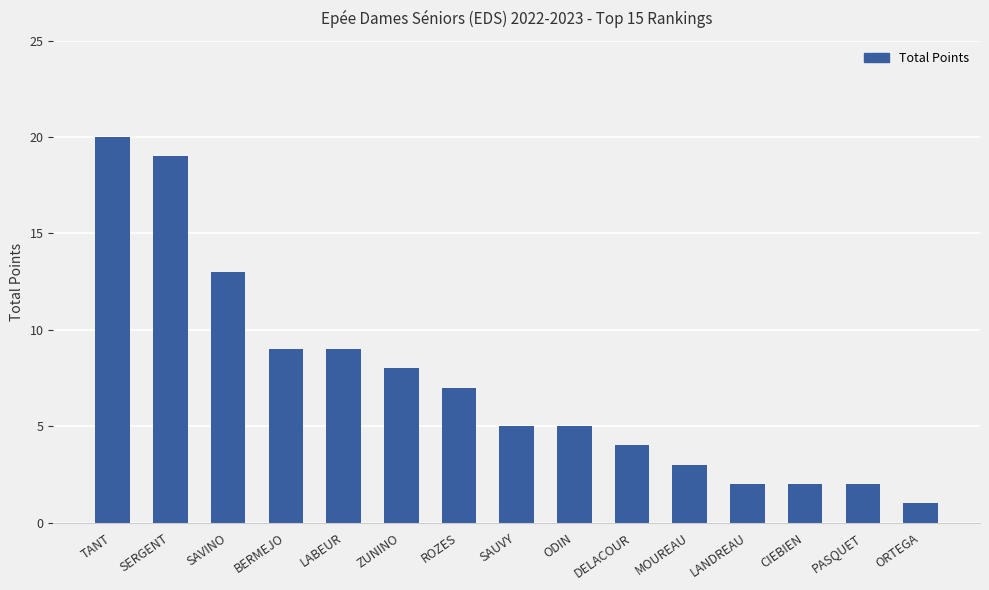

True or false: the data shows 5 at ODIN.

True